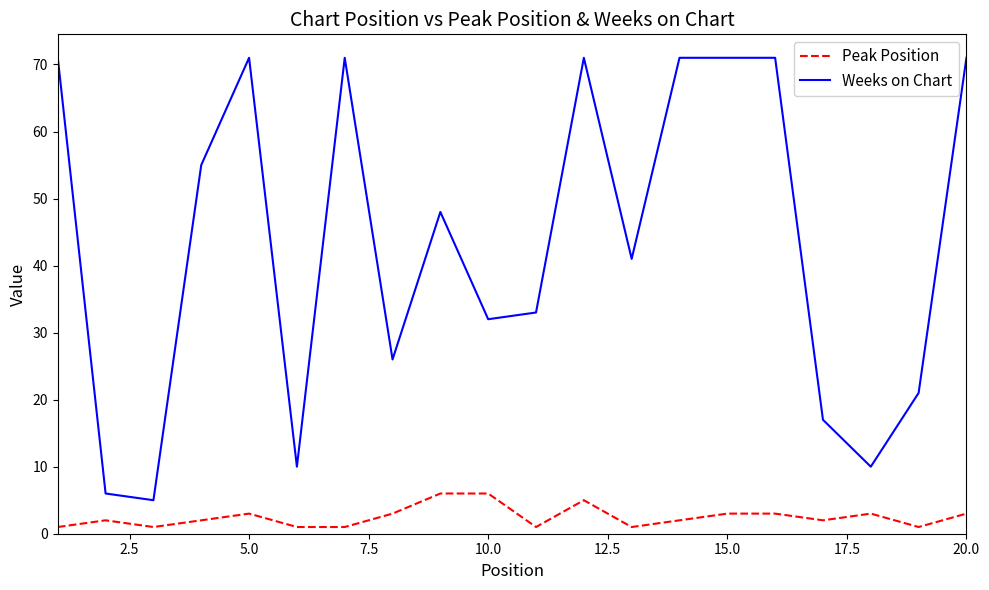

List the series in order of their peak value, lowest first.

Peak Position, Weeks on Chart